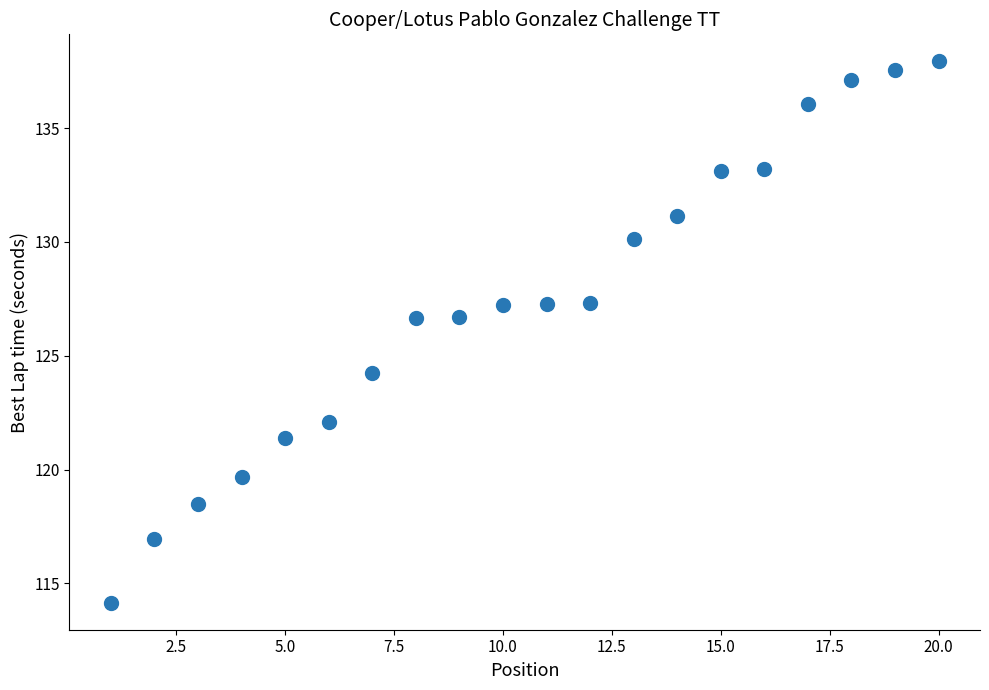

What is the range of Y values (max minus min)?

23.8